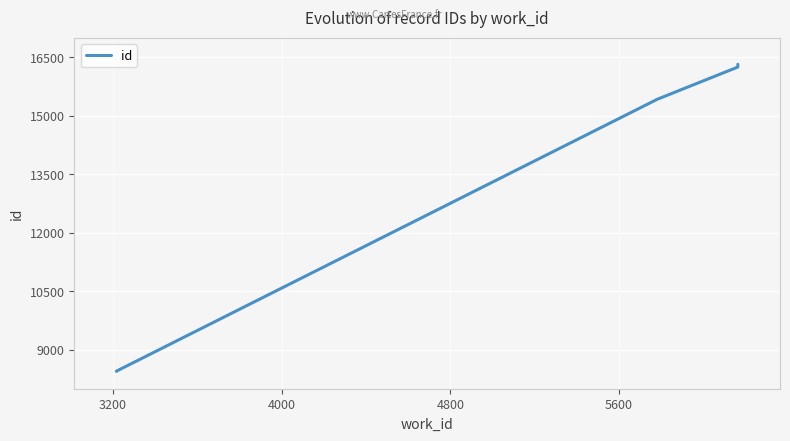

The value at 4000 is 3928. True or false?

False